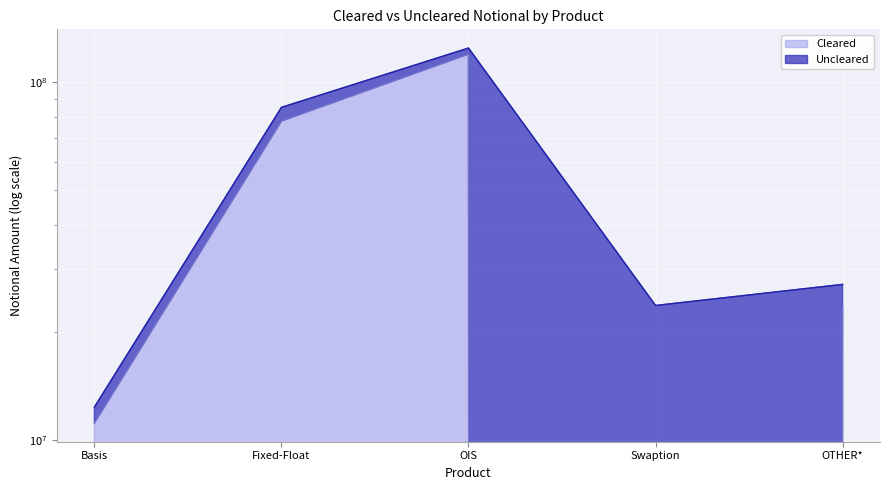

Which has a higher value, Fixed-Float or OIS?

OIS